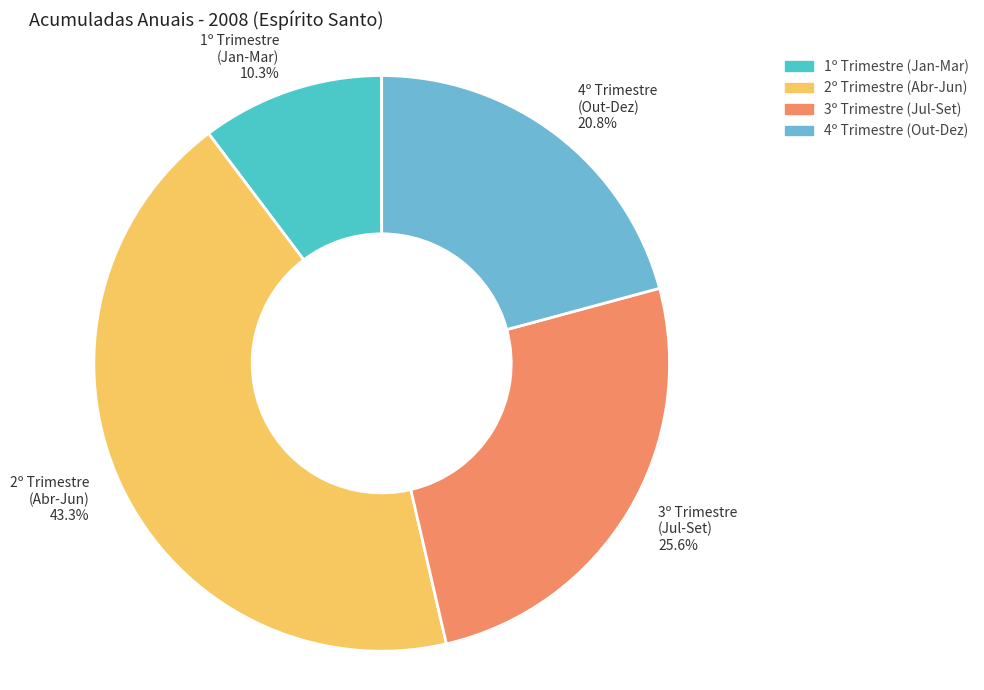

Rank the categories by value from lowest to highest.

1º Trimestre (Jan-Mar) 10.3%, 4º Trimestre (Out-Dez) 20.8%, 3º Trimestre (Jul-Set) 25.6%, 2º Trimestre (Abr-Jun) 43.3%